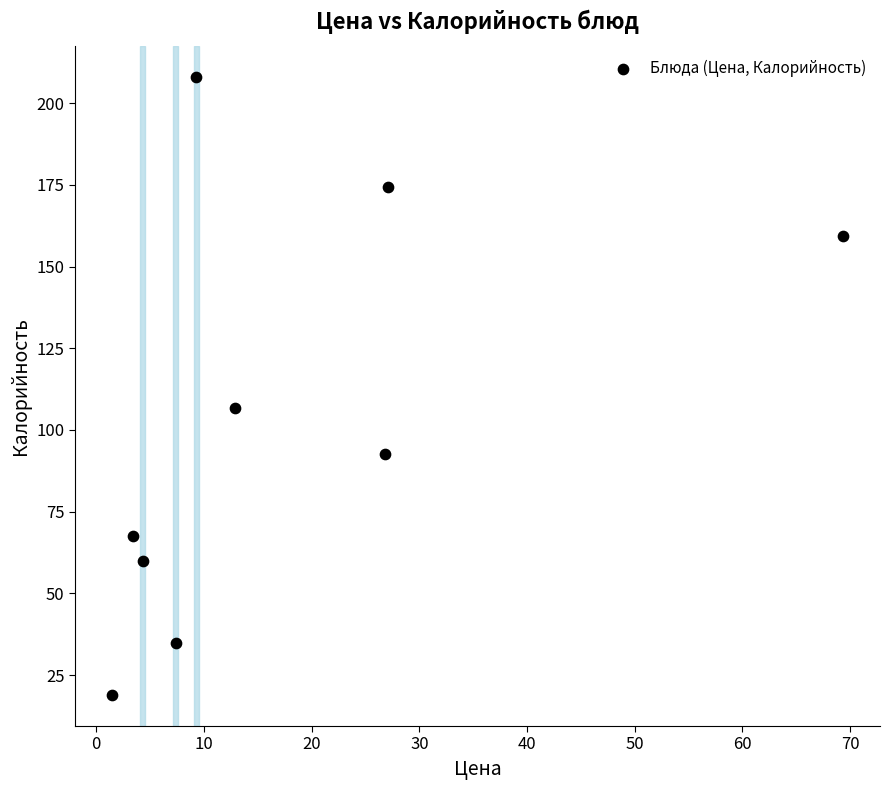

What Y value in the scatter plot is closest to 113?

106.7